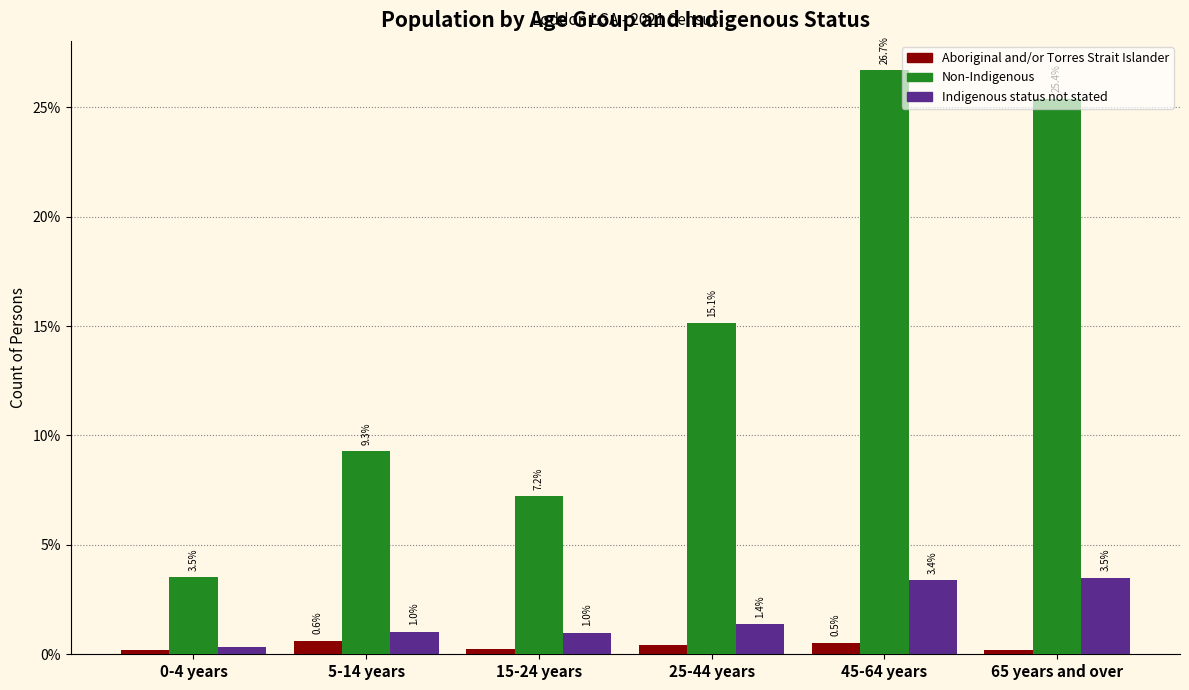

What is the spread (max minus min) of values at 25-44 years?

14.7